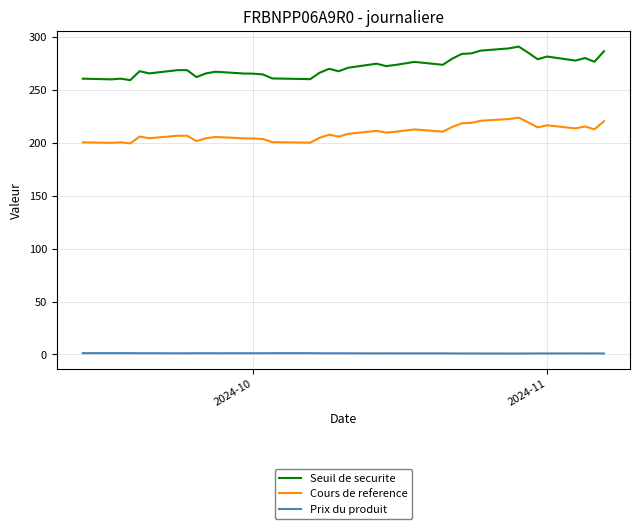

Which series has the widest spread of values?

Seuil de securite